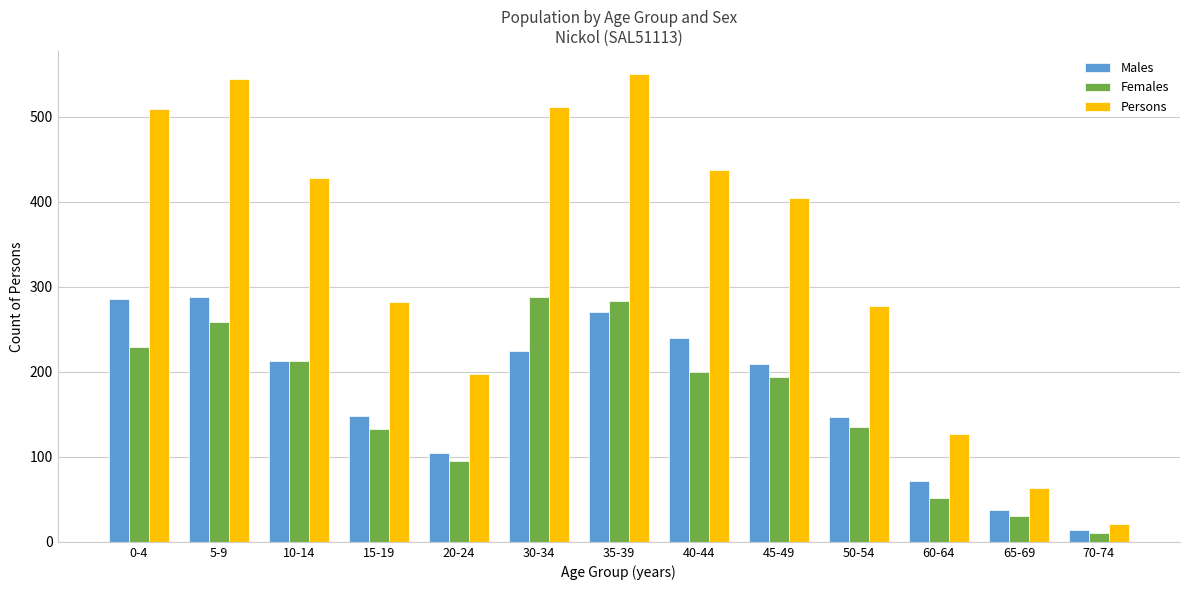

Which category has the lowest value across all series?

70-74